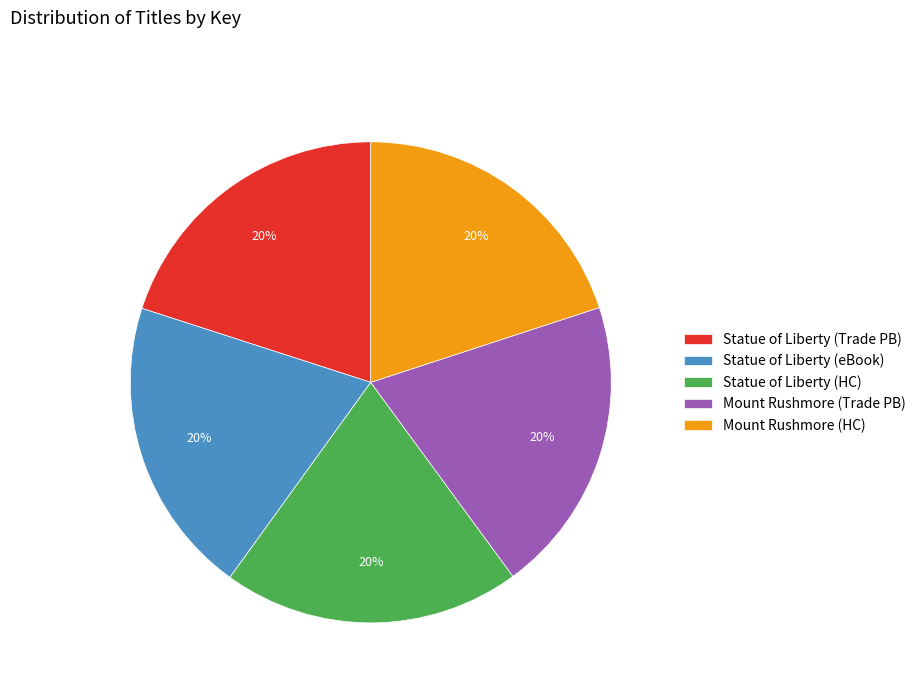

To the nearest percent, what is the average slice percentage?

20%